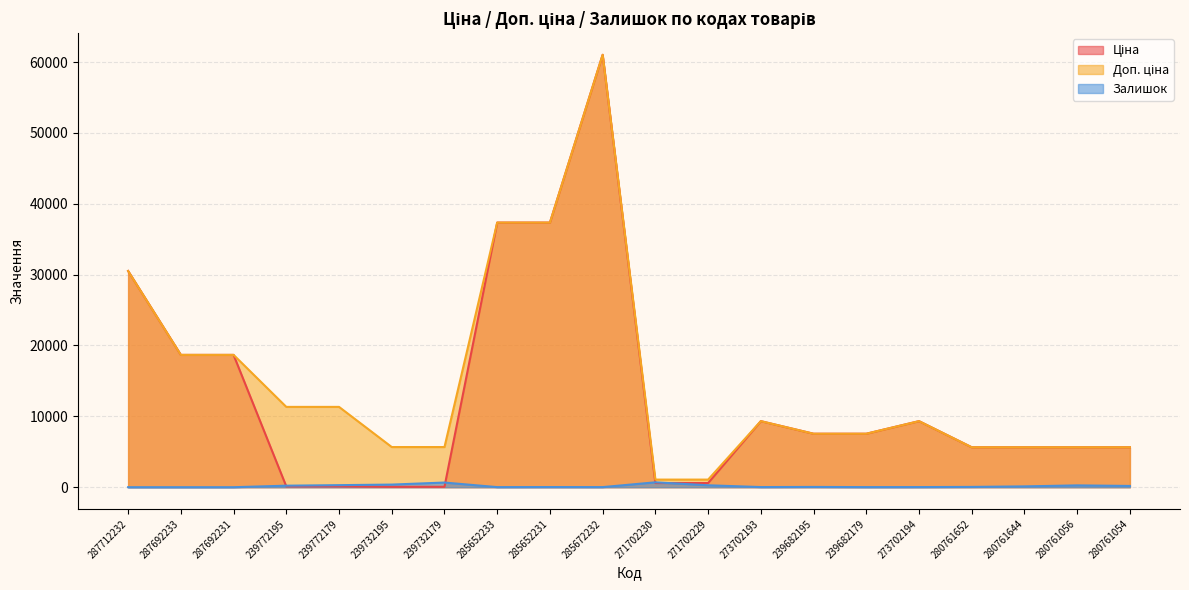

Reading left to right, transcribe all the data shown in this chart.

Ціна: 287712232=30512.3	287692233=18671.5	287692231=18671.5	239772195=113.3	239772179=113.3	239732195=56.7	239732179=56.7	285652233=37343.0	285652231=37343.0	285672232=61024.7	271702230=586.0	271702229=586.0	273702193=9321.4	239682195=7545.9	239682179=7545.9	273702194=9321.4	280761652=5636.0	280761644=5636.0	280761056=5636.0	280761054=5636.0
Доп. ціна: 287712232=30512.3	287692233=18671.5	287692231=18671.5	239772195=11334.0	239772179=11334.0	239732195=5667.0	239732179=5667.0	285652233=37343.0	285652231=37343.0	285672232=61024.7	271702230=1074.5	271702229=1074.5	273702193=9321.4	239682195=7545.9	239682179=7545.9	273702194=9321.4	280761652=5636.0	280761644=5636.0	280761056=5636.0	280761054=5636.0
Залишок: 287712232=0.0	287692233=0.0	287692231=0.0	239772195=215.0	239772179=290.0	239732195=370.0	239732179=658.0	285652233=12.0	285652231=22.0	285672232=15.0	271702230=690.0	271702229=272.0	273702193=19.0	239682195=38.0	239682179=13.0	273702194=18.0	280761652=42.0	280761644=115.0	280761056=257.0	280761054=178.0